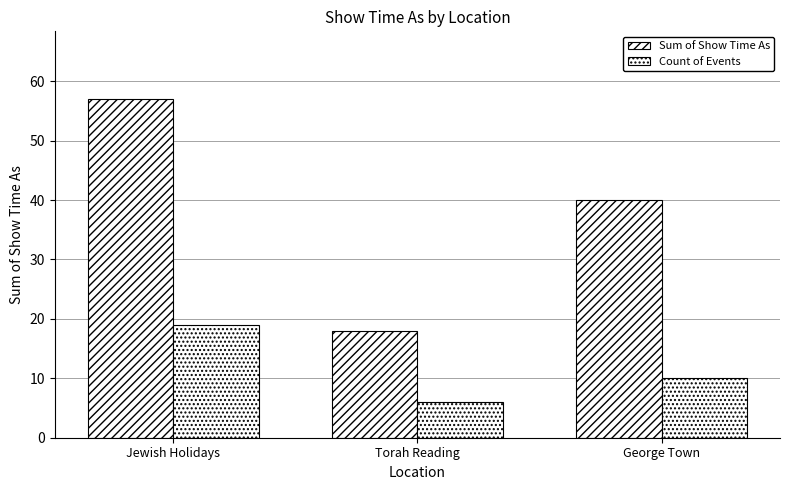

How many values in the Sum of Show Time As series are below 40?

1